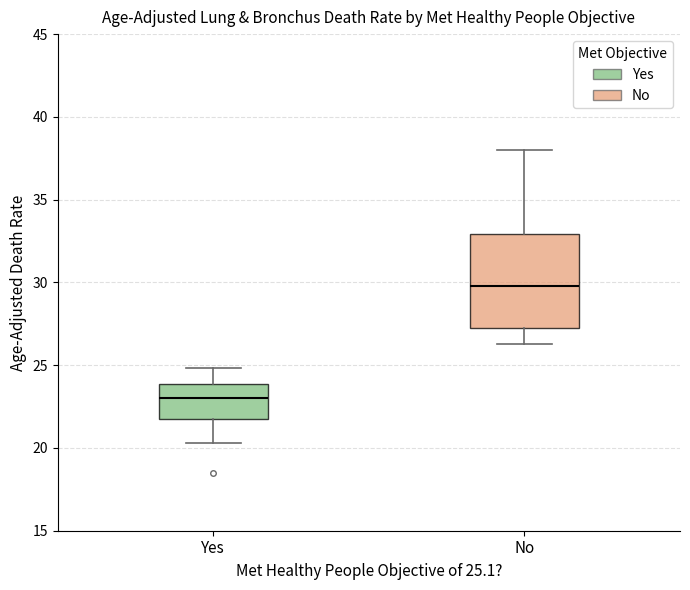

Which box has the lowest median line?

Yes